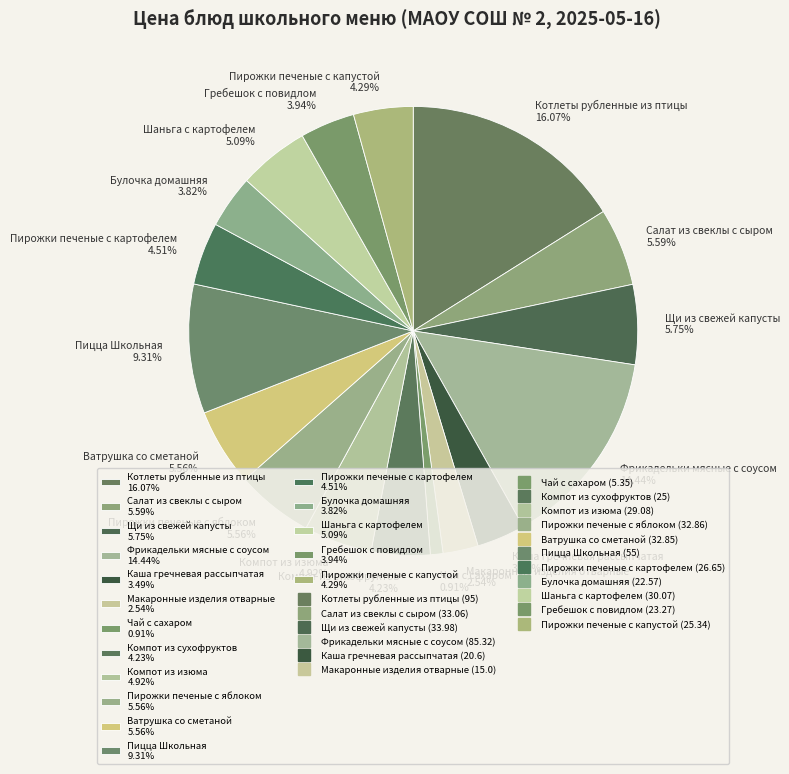

What is the smallest slice in the pie chart?

Чай с сахаром